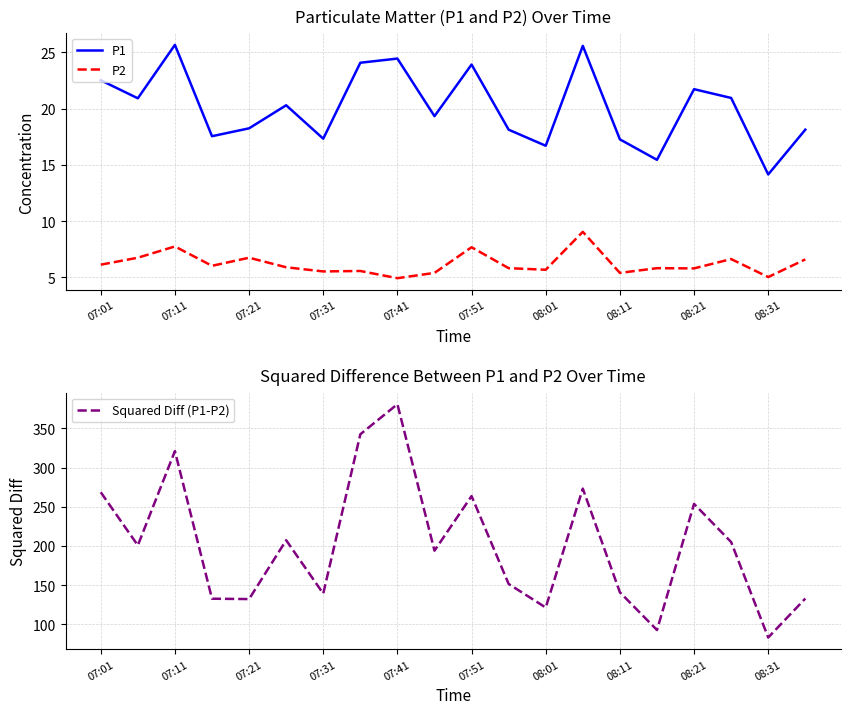

Is it true that P1 equals 18.2 at 07:21?

True